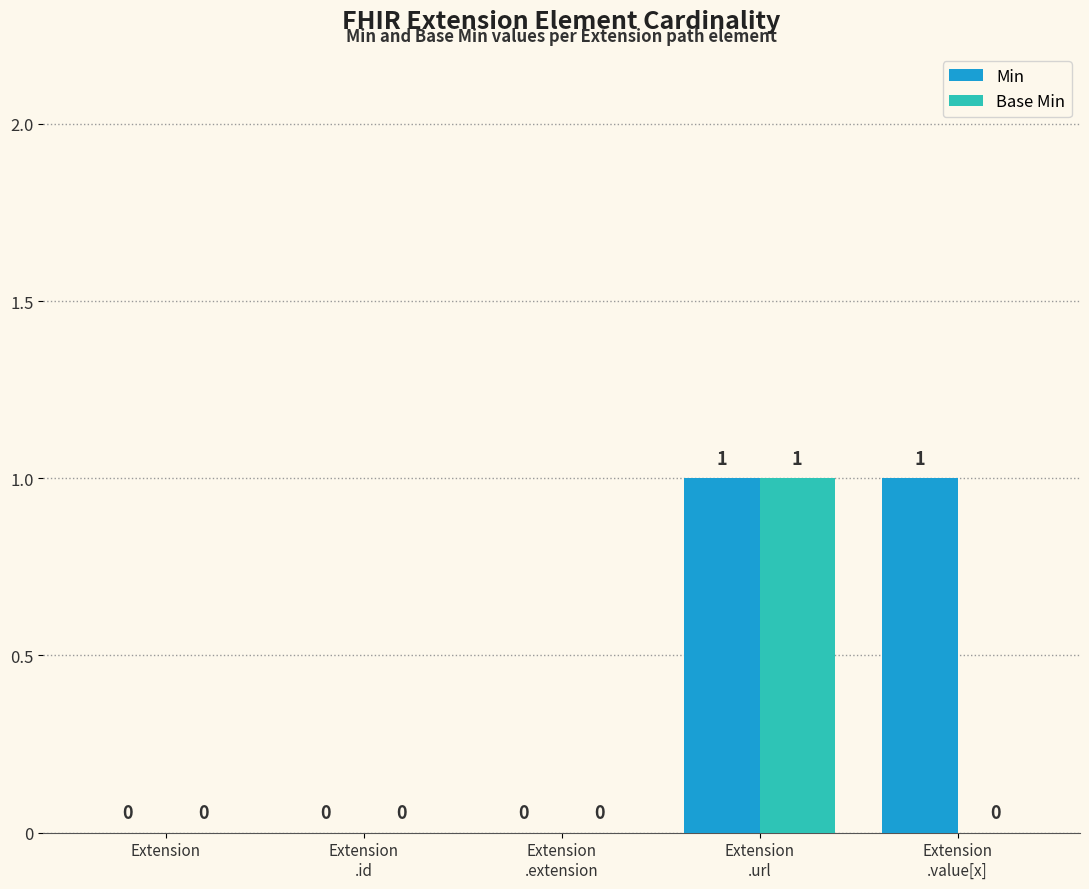

Is it true that Min equals 0 at Extension?

True